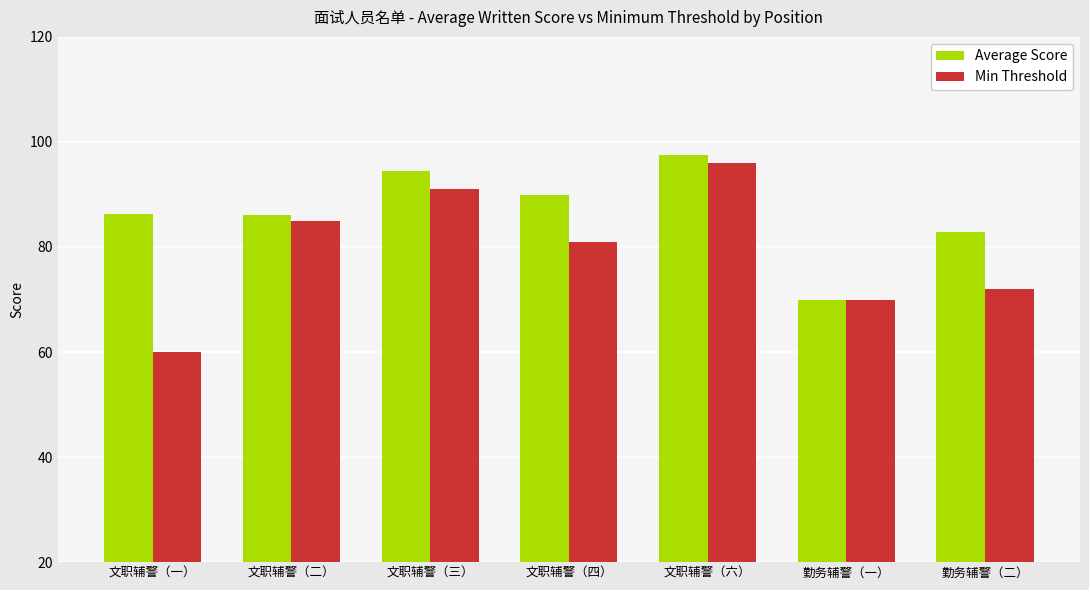

What is the average value of the Min Threshold series?

79.3